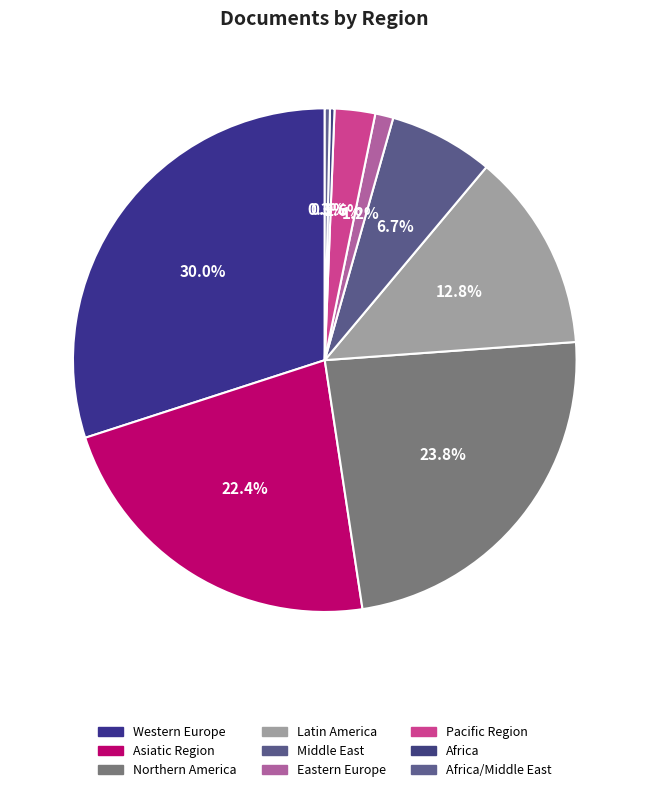

Is the sum of Pacific Region and Northern America greater than half?

No